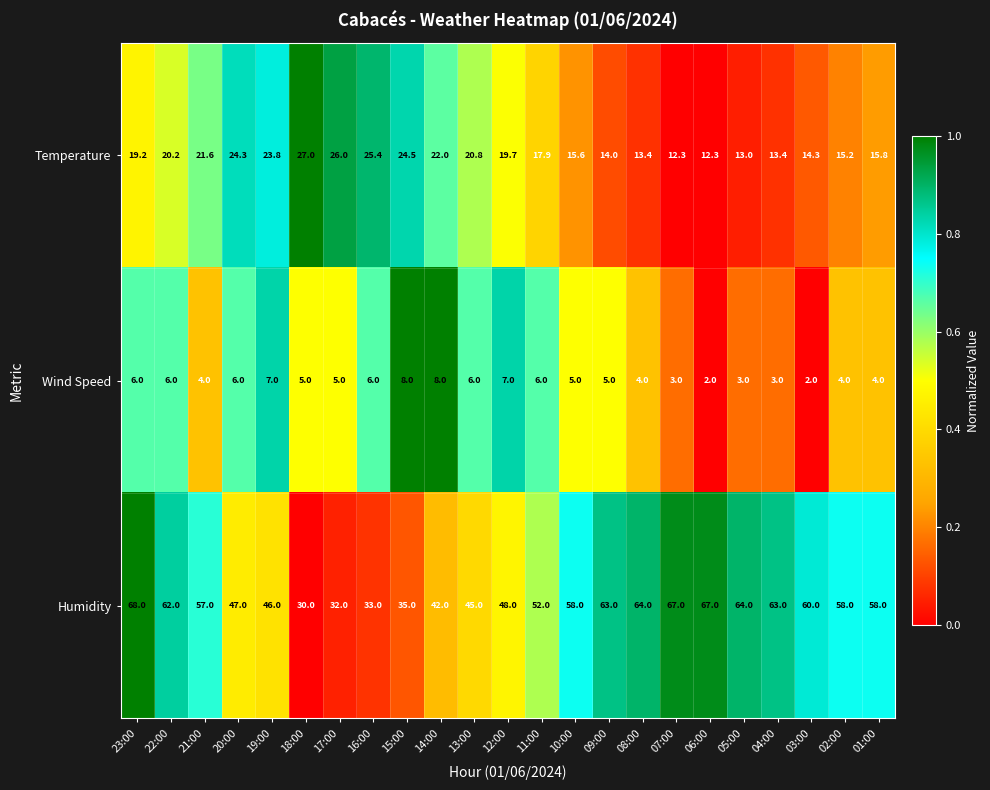

What is the sum of the Wind Speed values at 05:00 and 12:00?

10.0